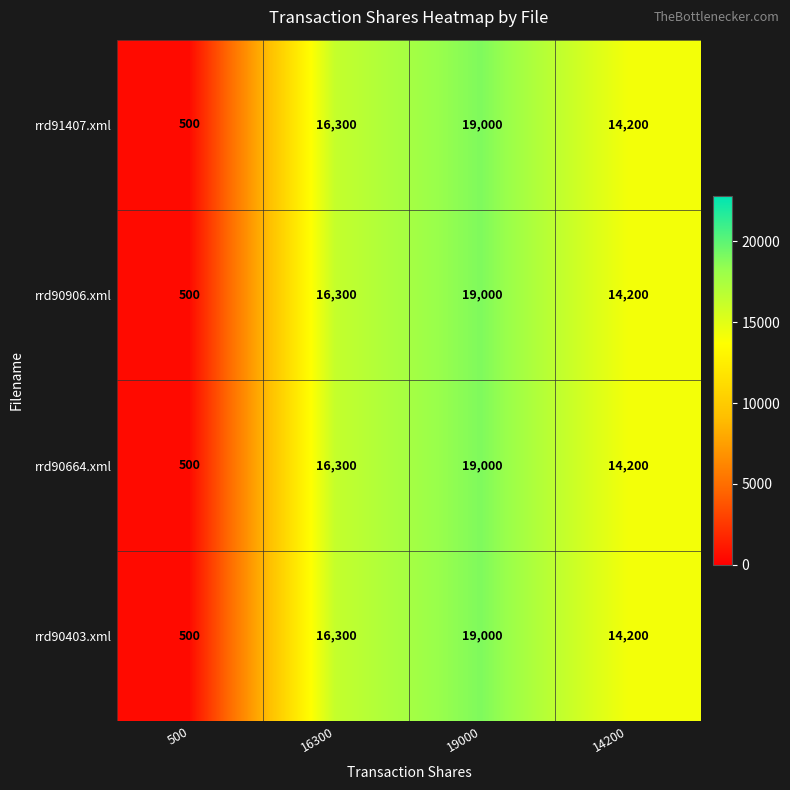

What is the smallest value displayed?

500